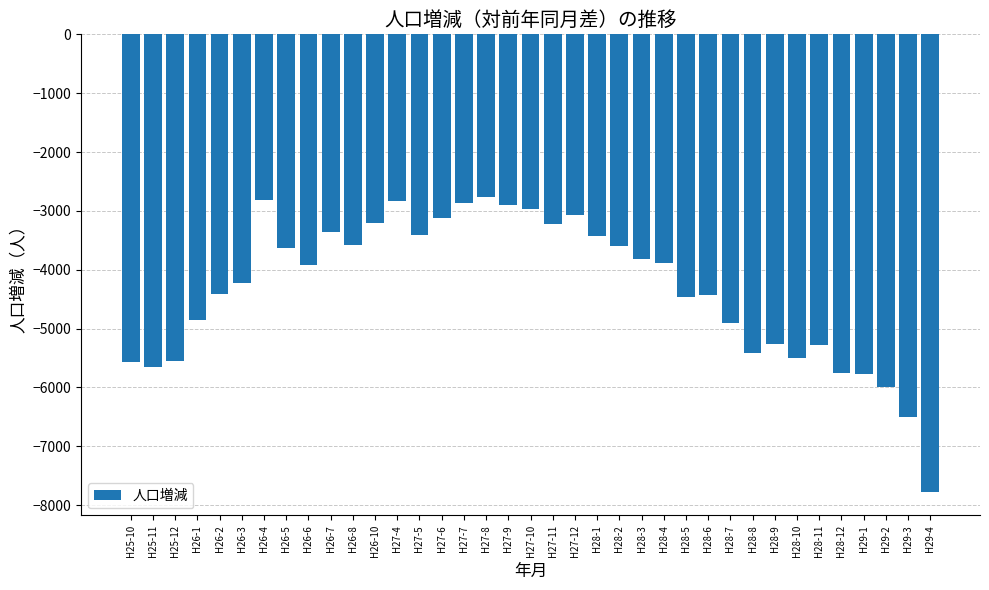

At which label does the data first exceed -3920?

H26-4